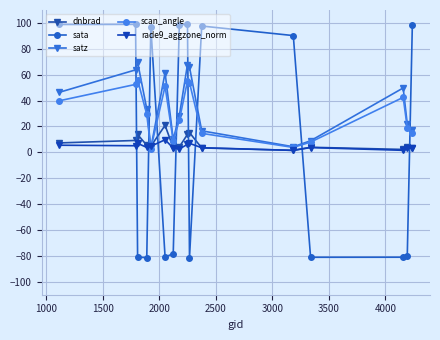

Is this an area chart (filled region under the line)?

No